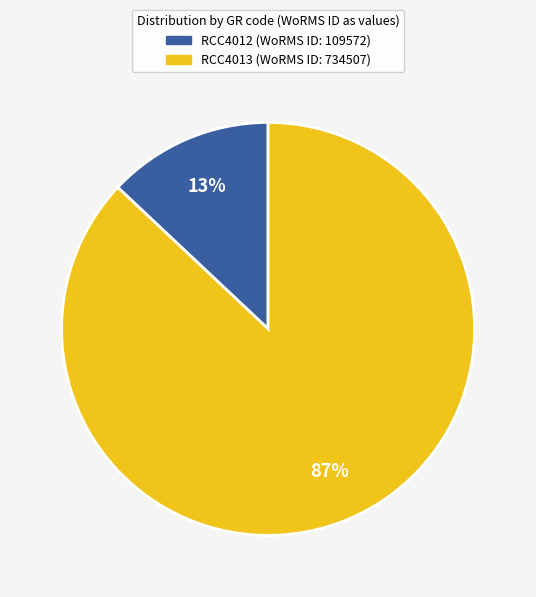

Between RCC4013 and RCC4012, which is larger?

RCC4013